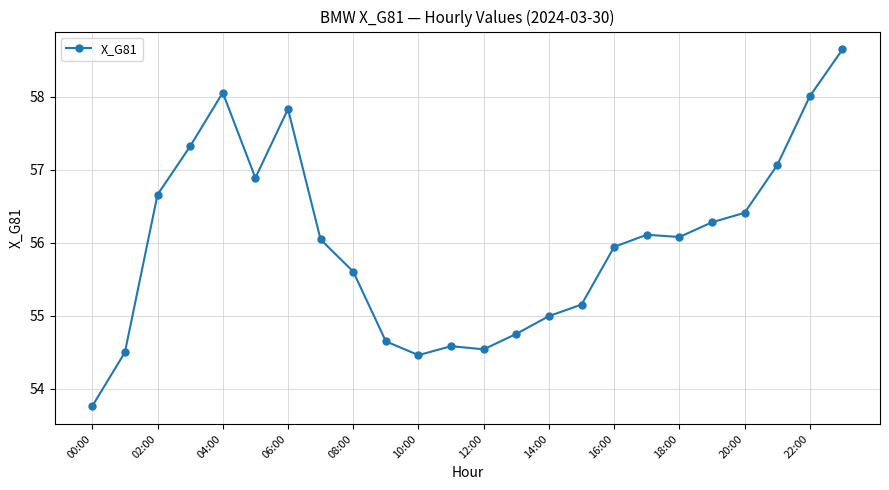

How many values are below 56?

11